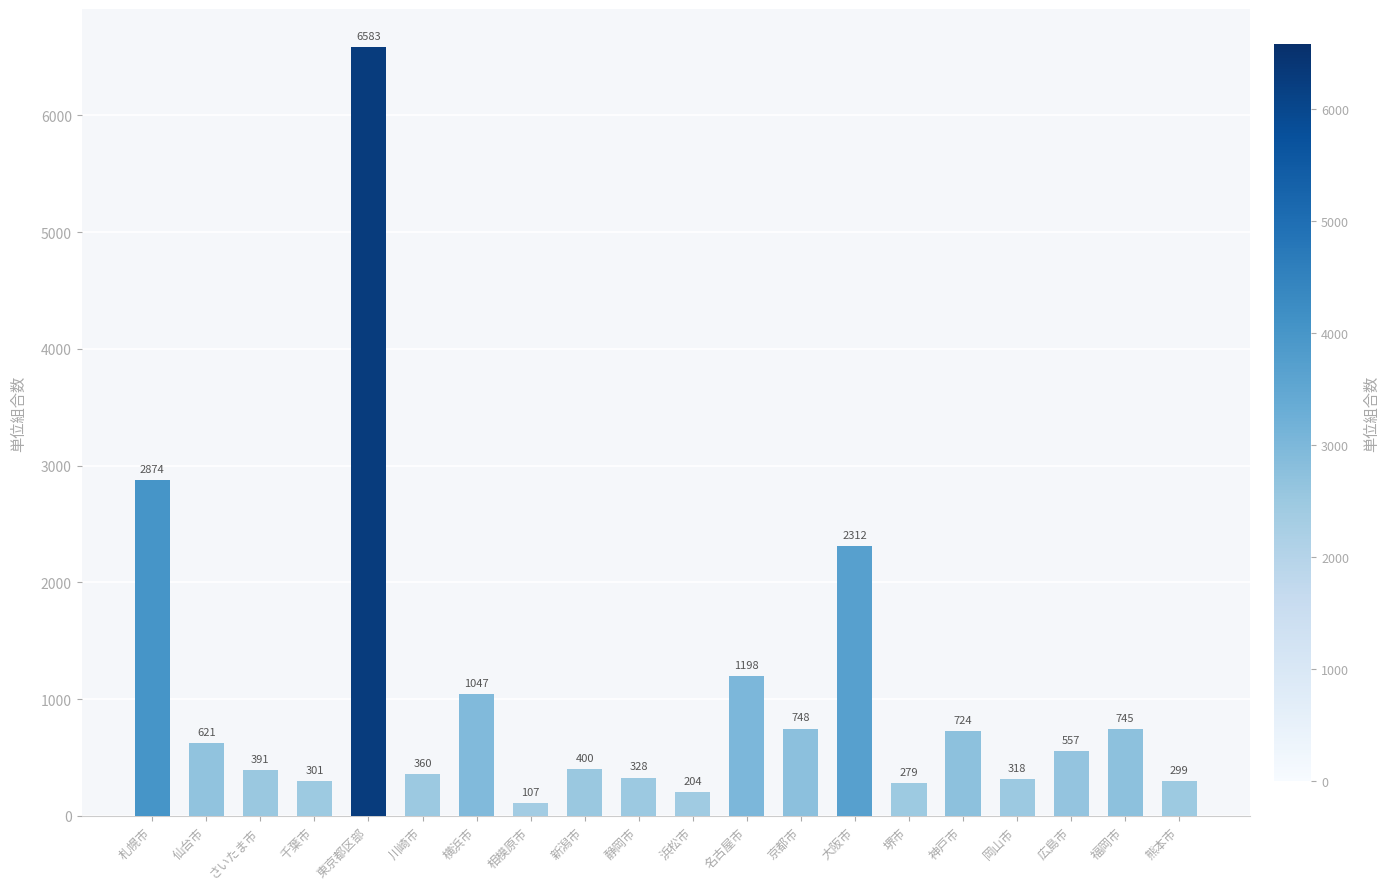

True or false: the data shows 1047 at 横浜市.

True